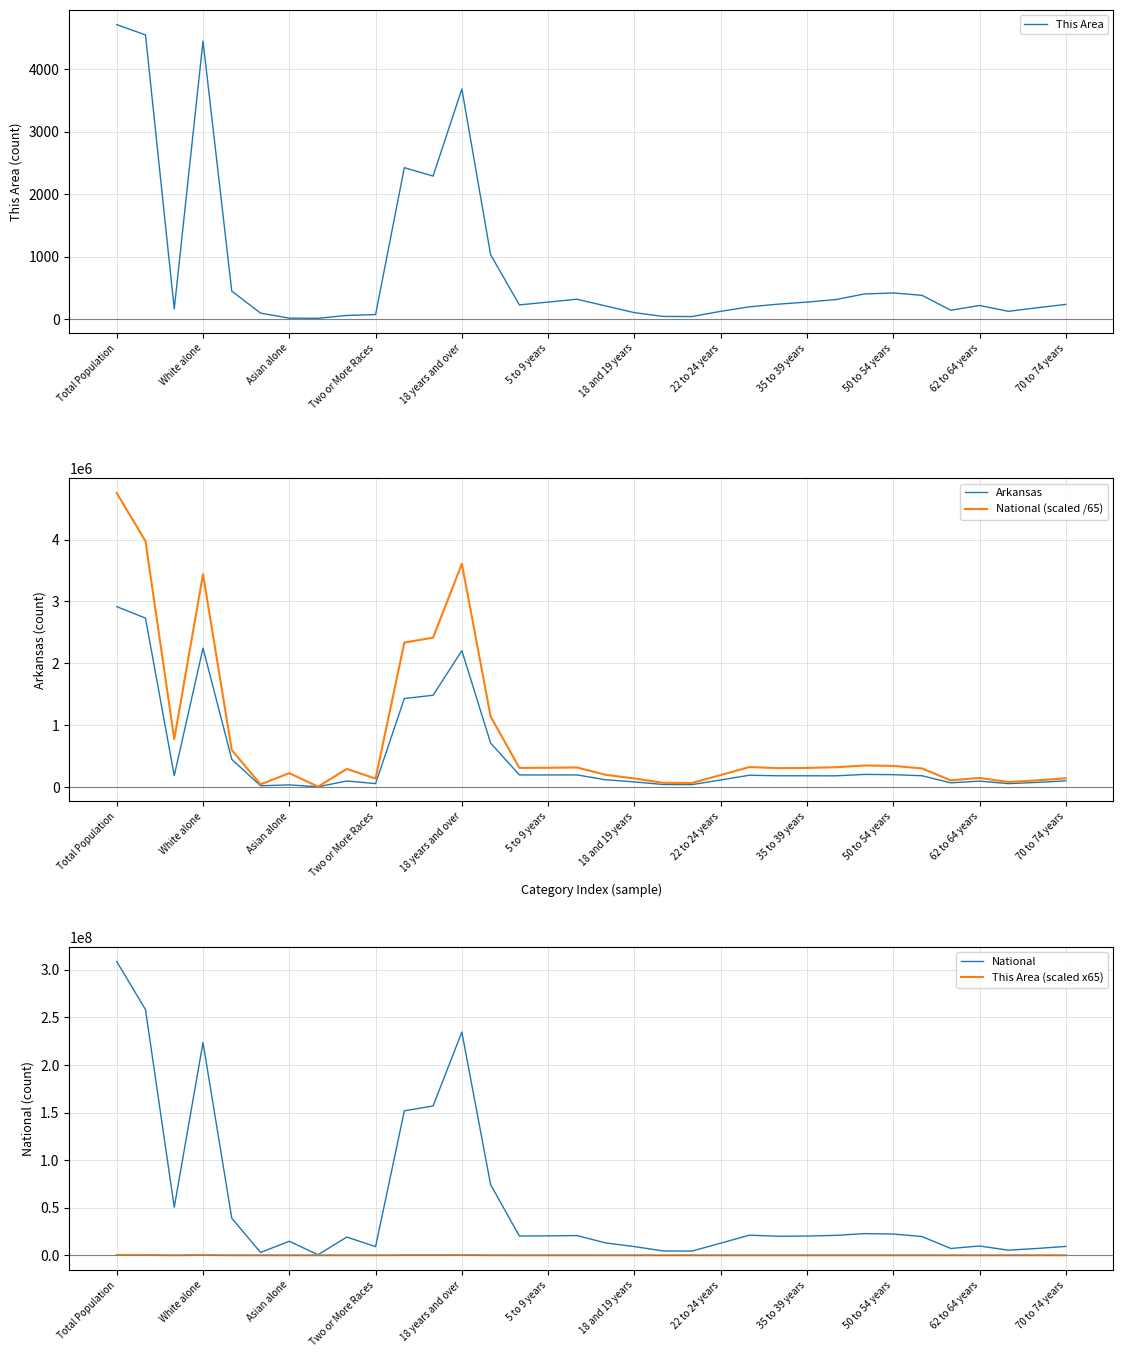

The value of This Area at 18 years and over is 3685. True or false?

True